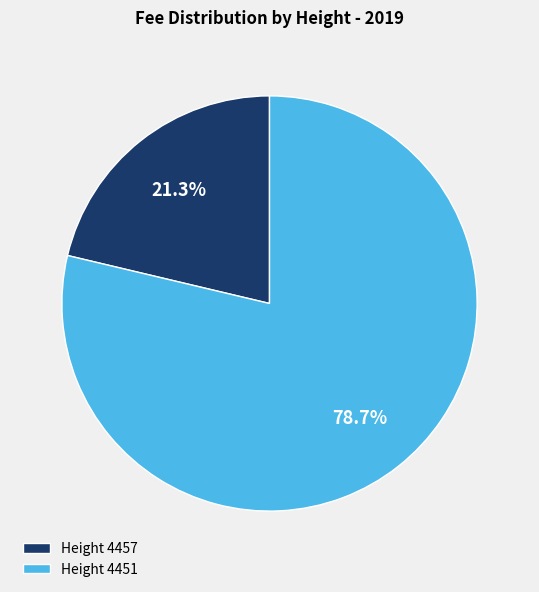

What is the ratio of the value at Height 4451 to the value at Height 4457?

3.7